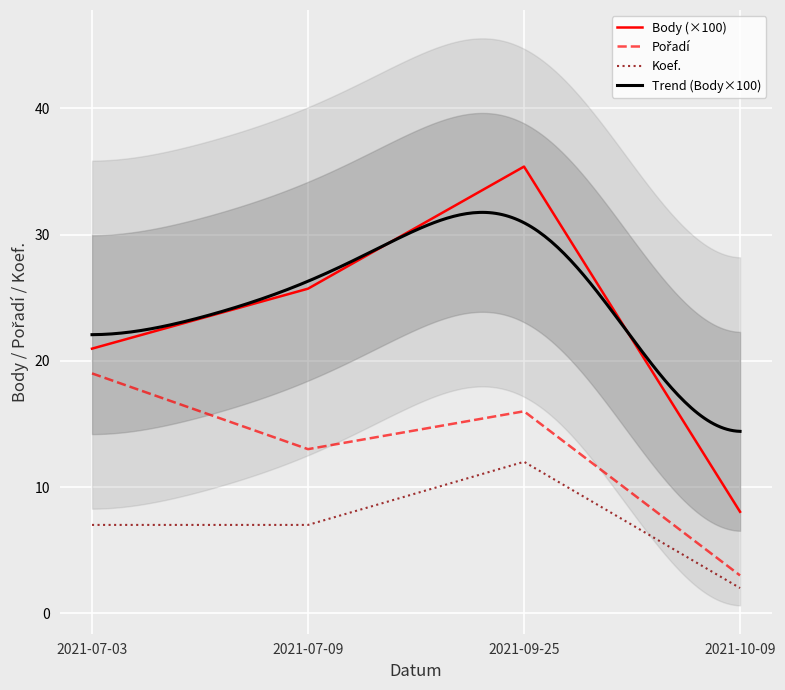

True or false: Body and Pořadí cross at least once.

False